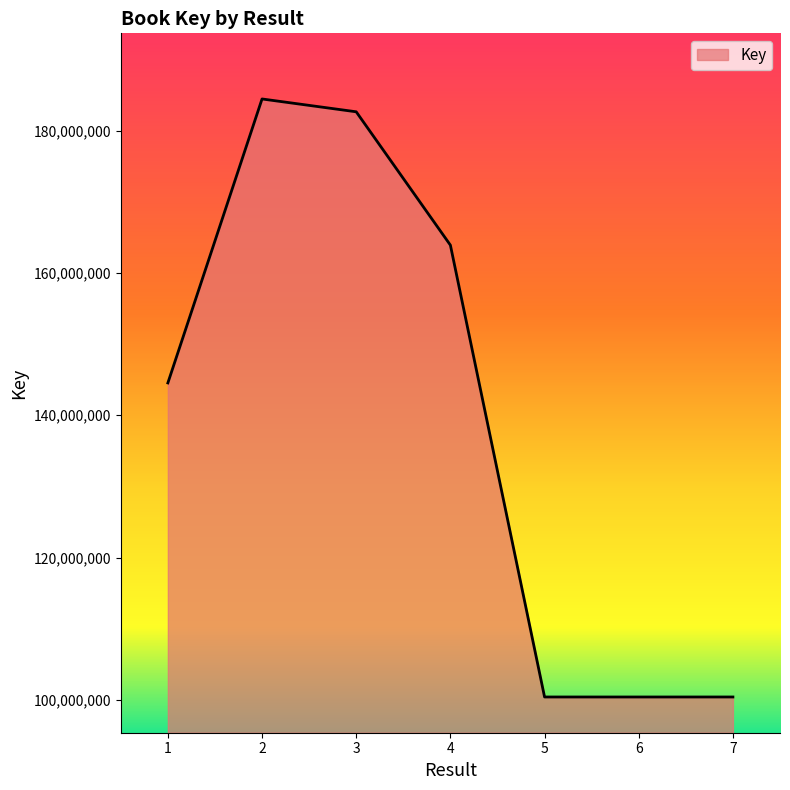

Is it true that the value at 7 is 100404108?

True